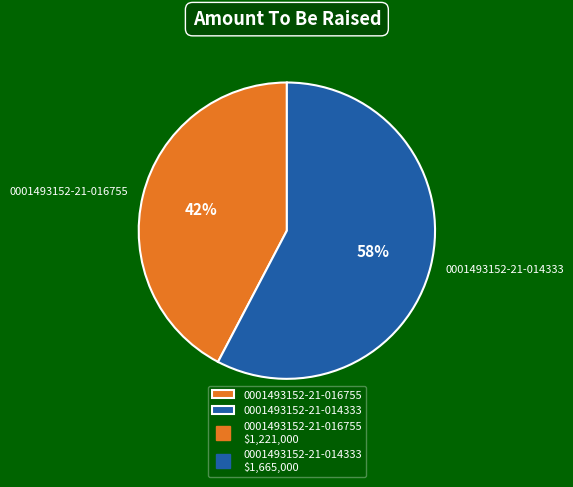

Rank the categories by value from highest to lowest.

0001493152-21-014333, 0001493152-21-016755